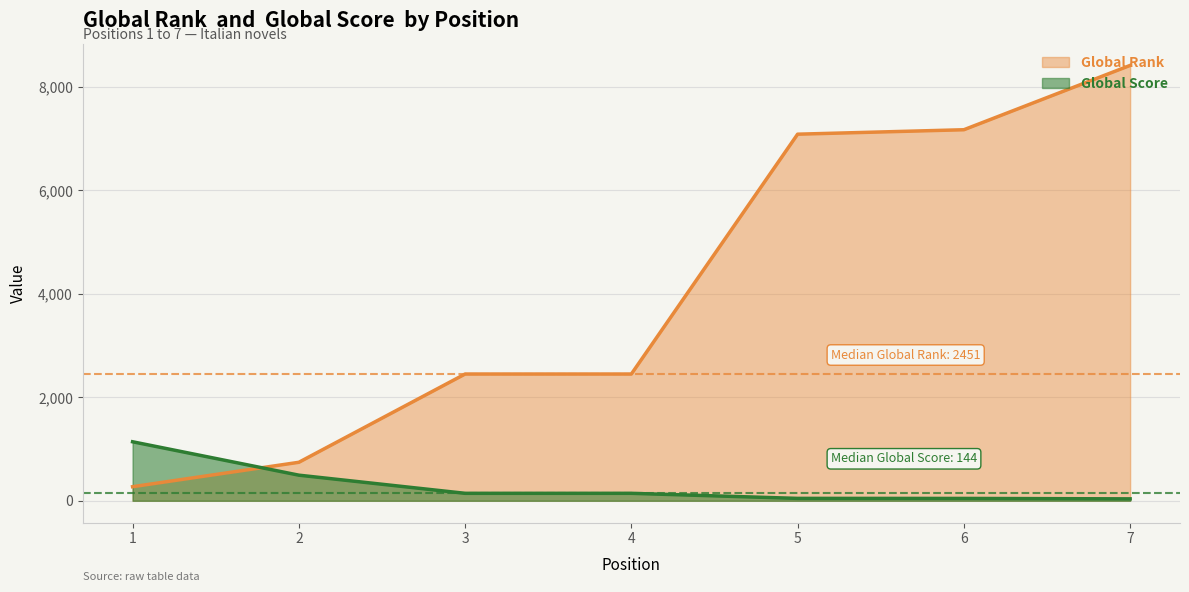

Where does the Global Rank series first go above 2451?

5